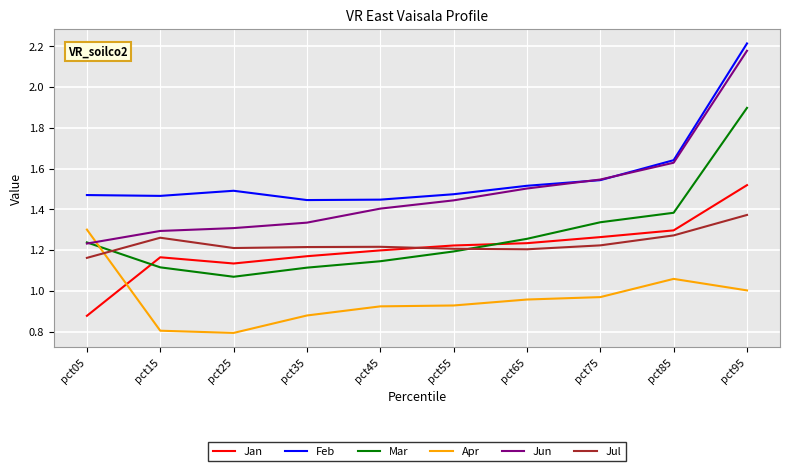

Where is the first local minimum for Mar?

pct25